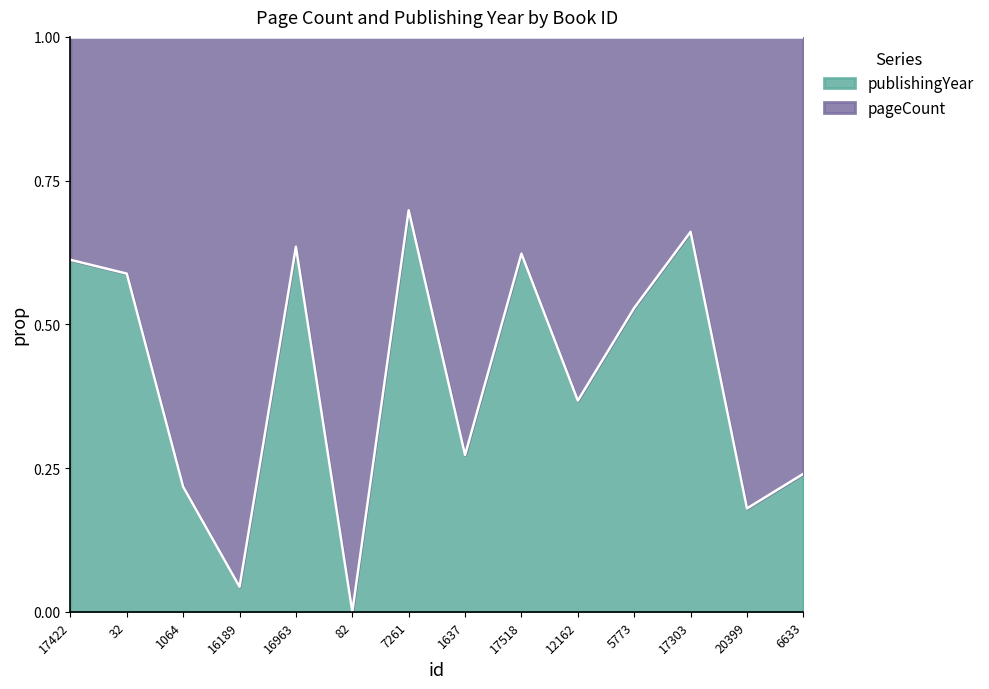

True or false: the data has more than 1 interior local peaks.

True